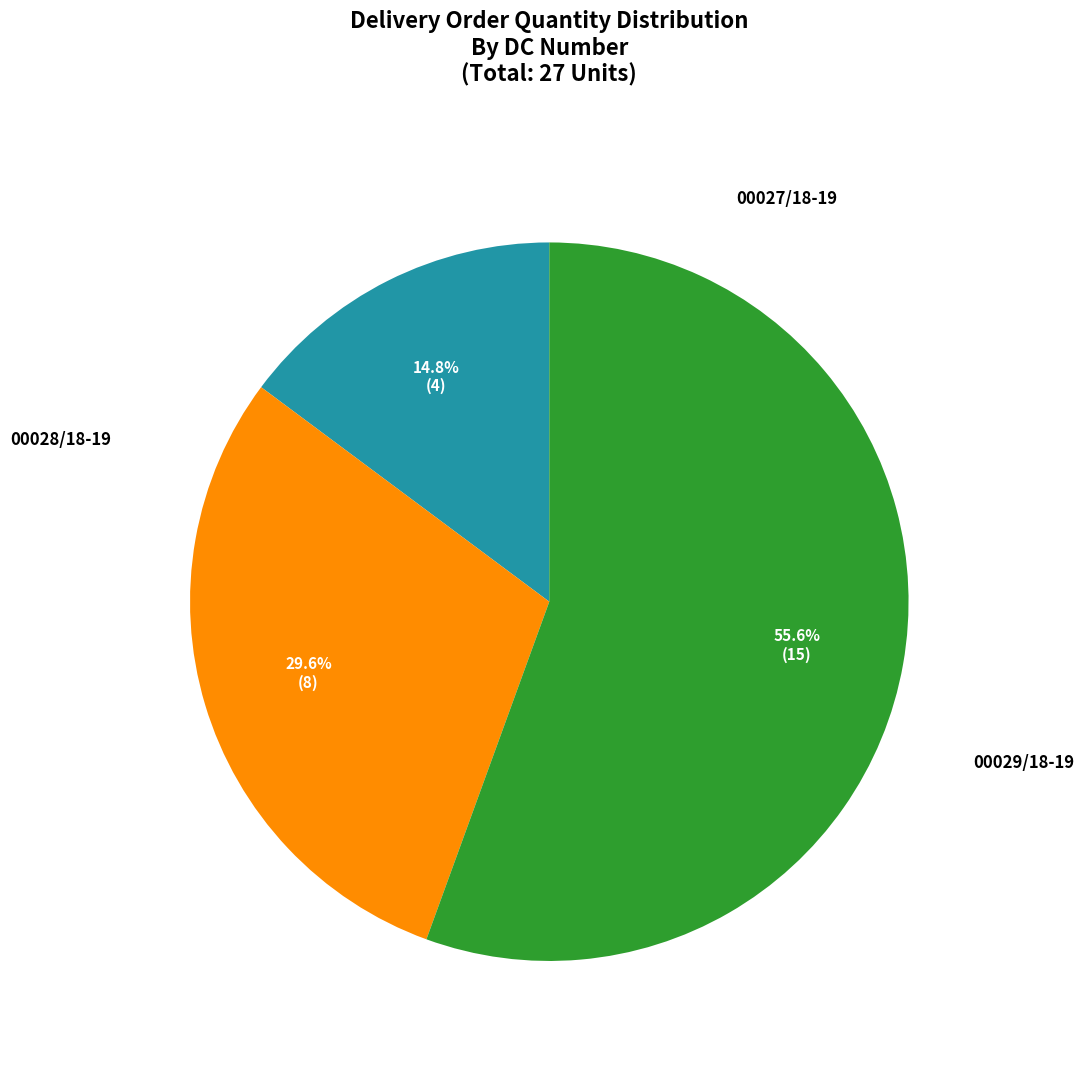

What is the change in value from 00027/18-19 to 00029/18-19?

+11